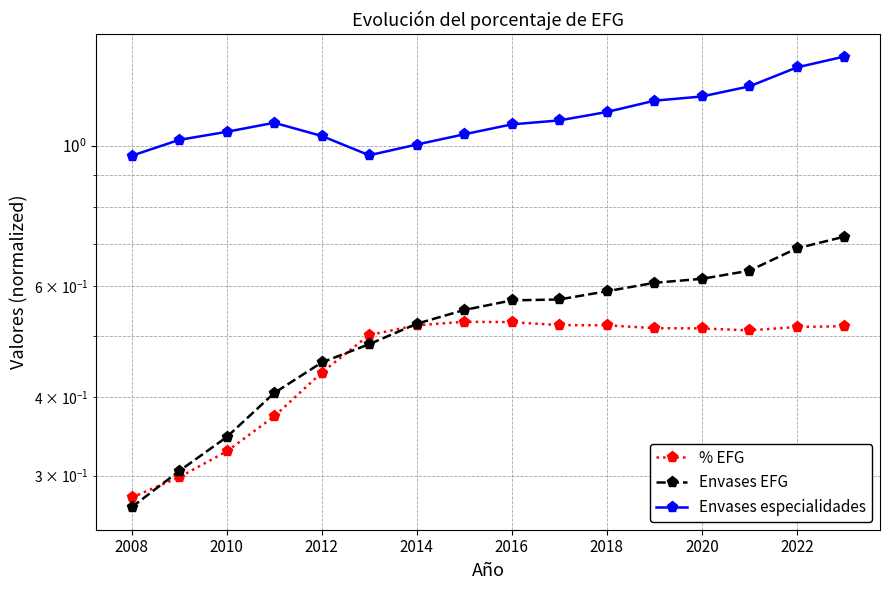

What is the sum of all Envases especialidades values?

17.8